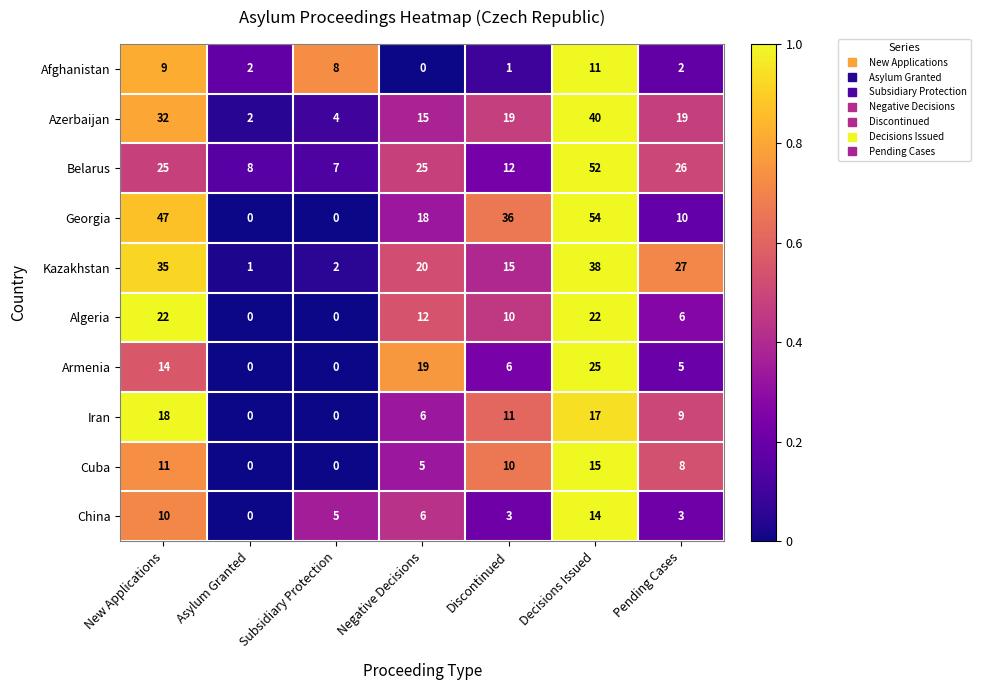

The value of Georgia at Subsidiary Protection is 0. True or false?

True